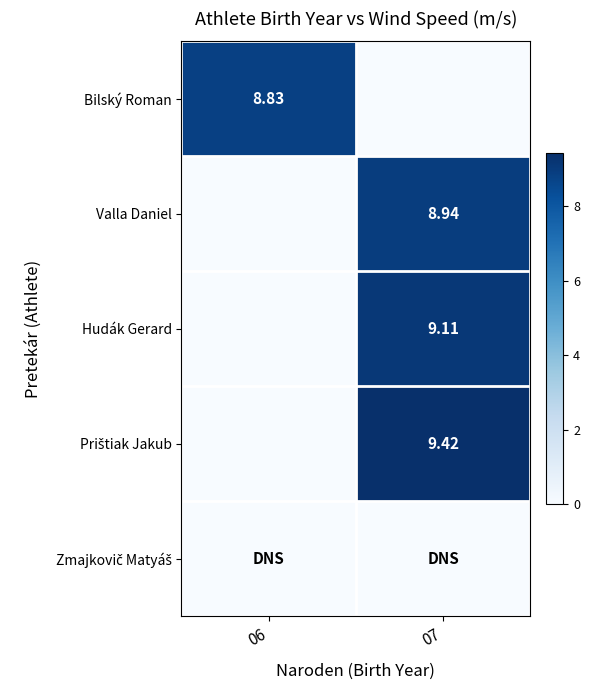

What is the difference between the maximum and minimum values in the Prištiak Jakub series?

9.4